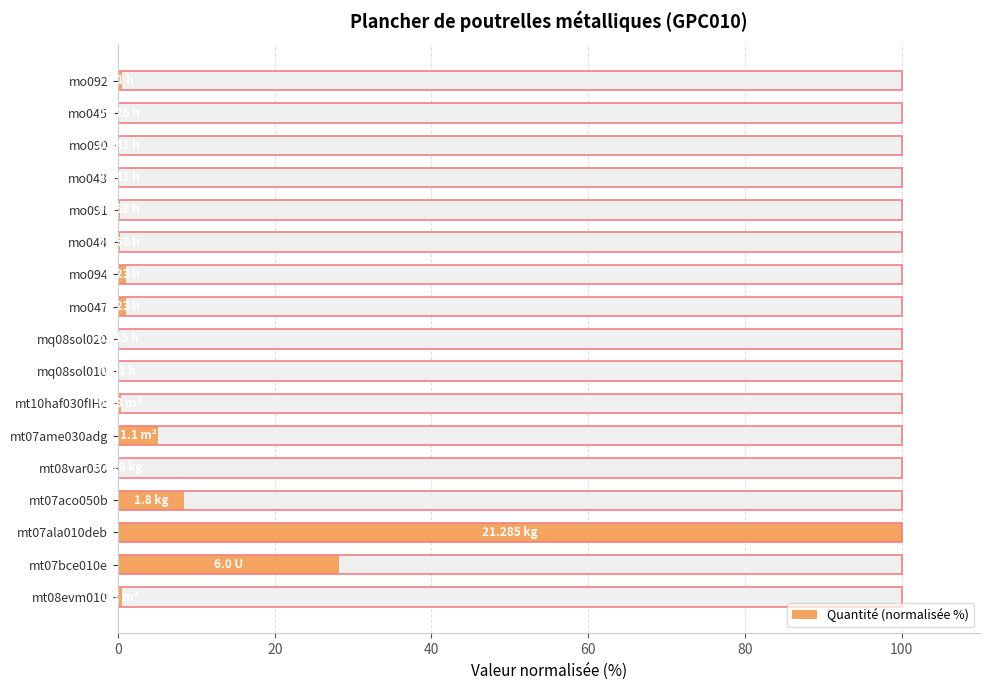

True or false: the data shows 0.0 at mq08sol020.

False